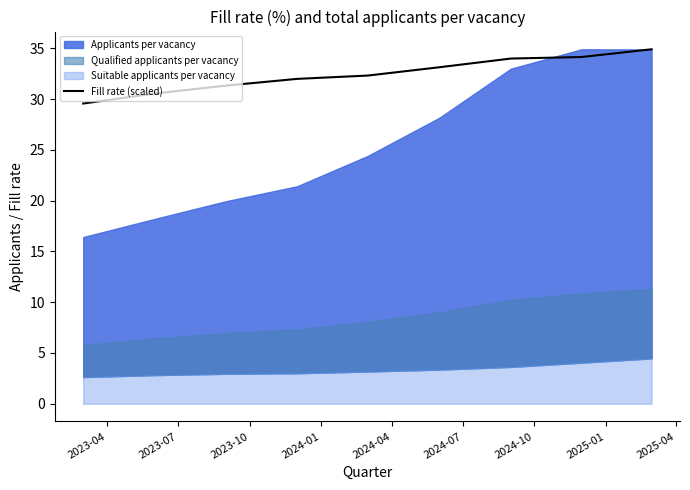

What is the highest value of the Fill rate (scaled) series?

34.9